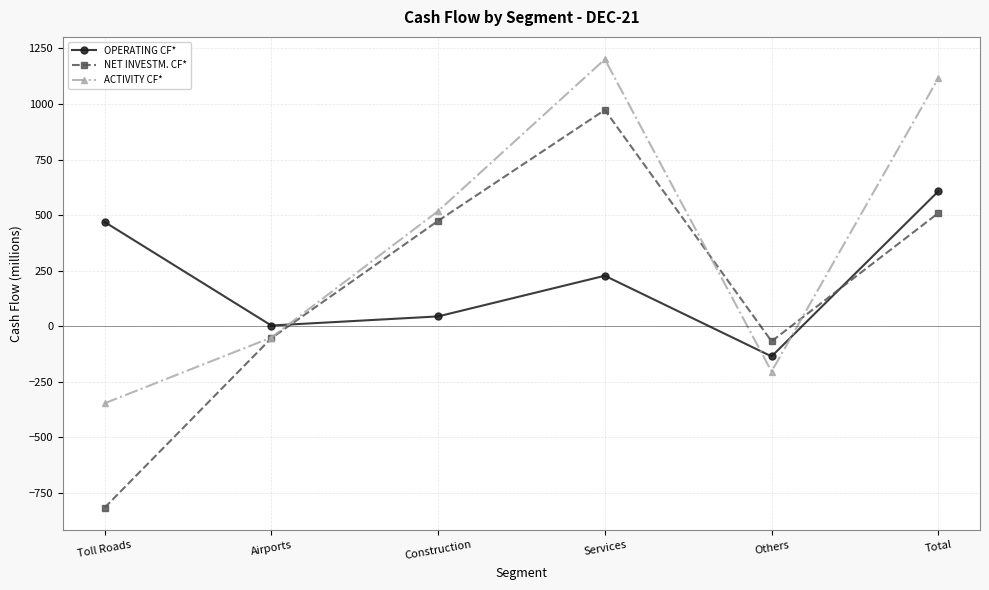

How many distinct data groups are displayed?

3